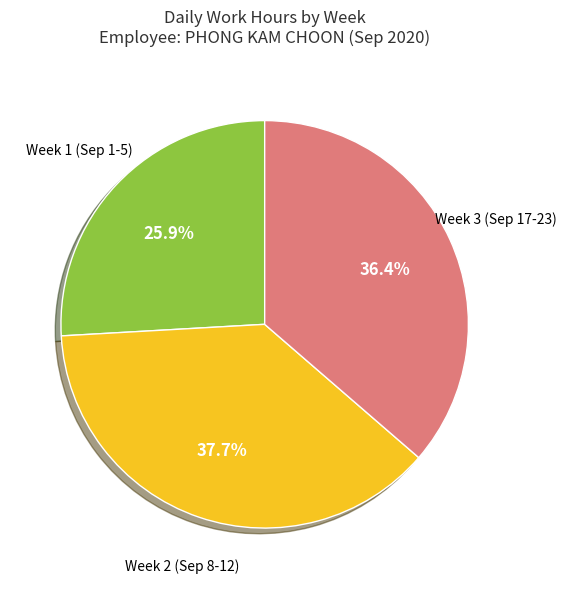

Does any single category account for the majority?

No